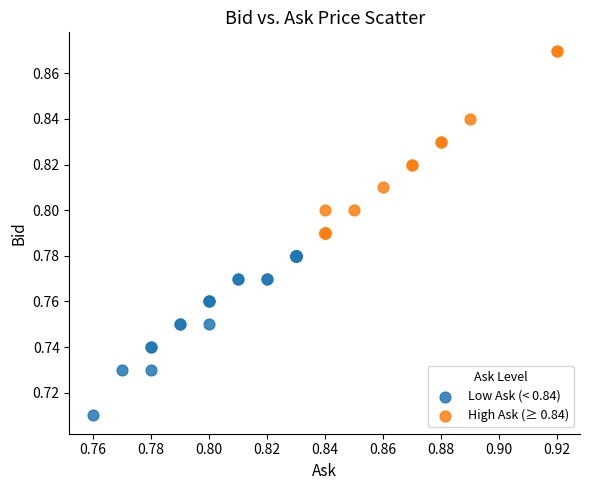

Which series reaches the maximum Y coordinate?

High Ask (≥ 0.84)